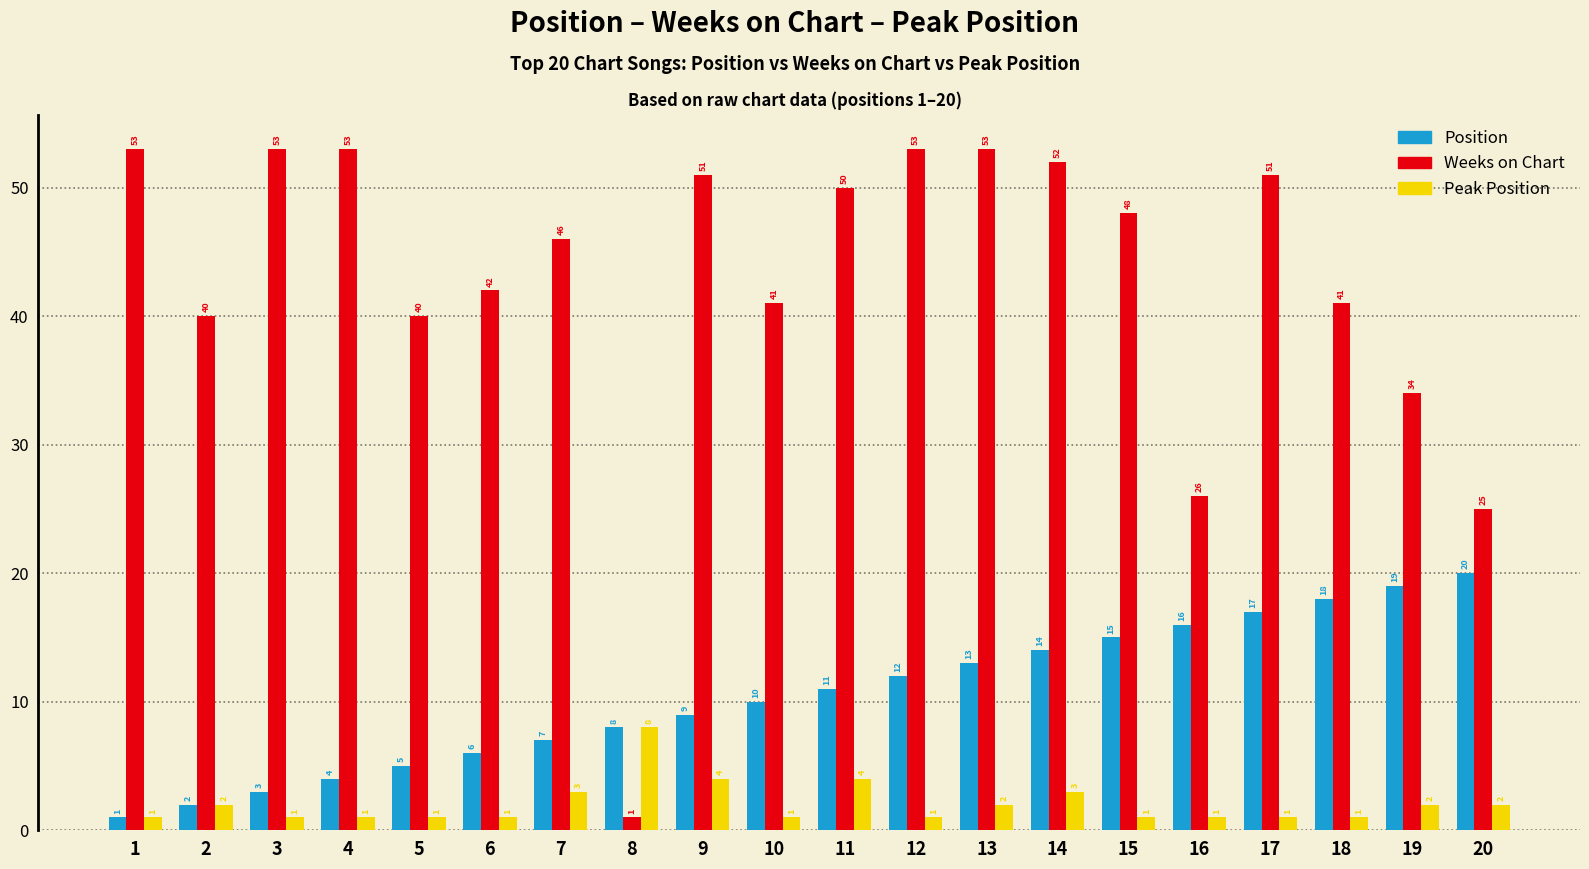

Which category has the lowest value in the Weeks on Chart series?

8